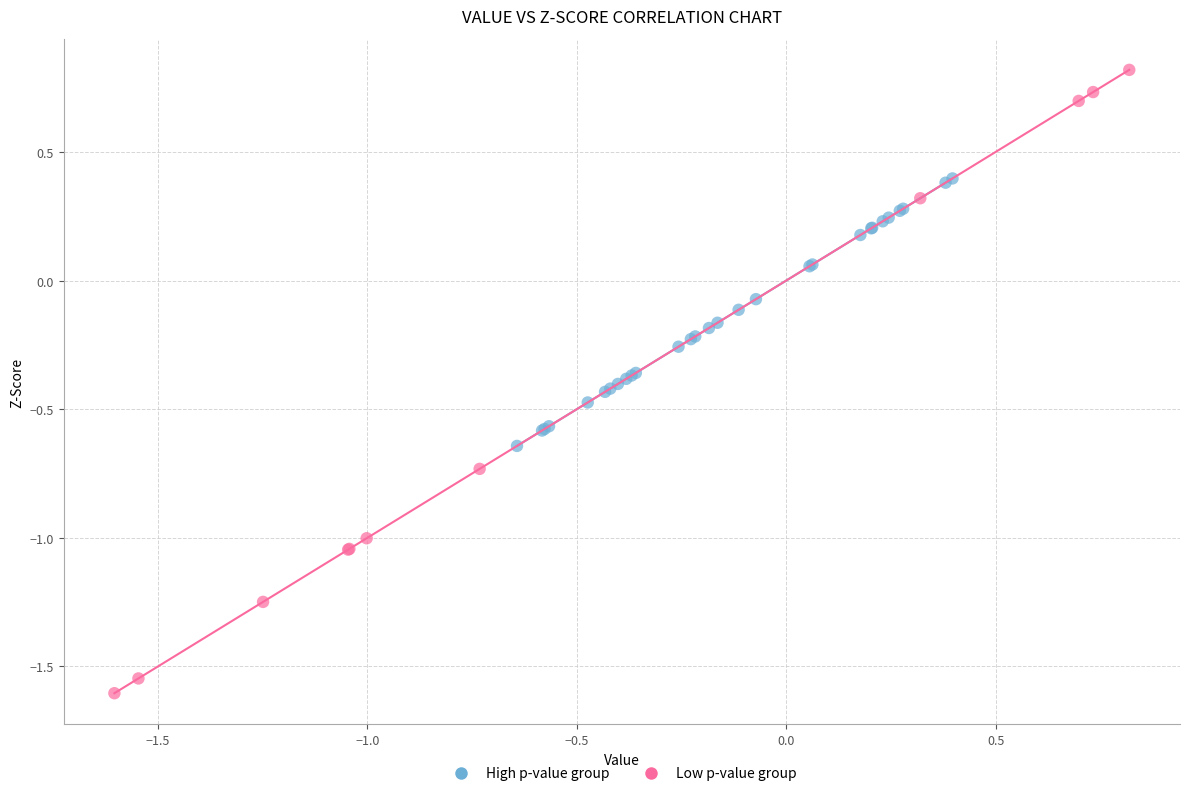

Which series reaches the maximum Y coordinate?

Low p-value group